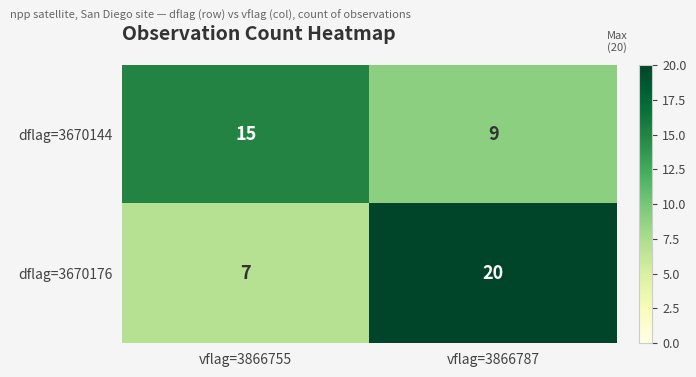

What is the maximum value for dflag=3670144?

15